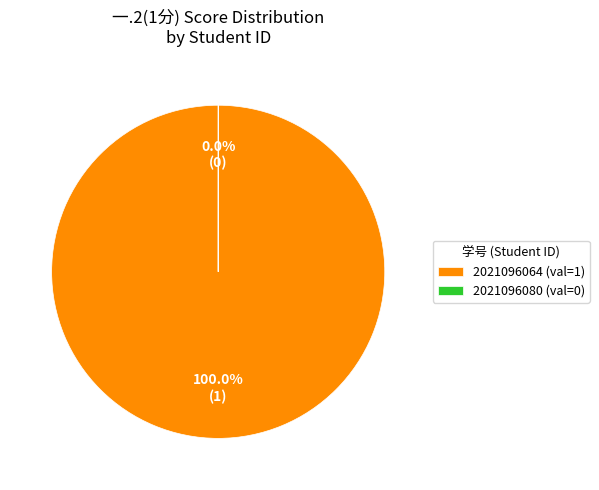

Is there a majority slice in this chart?

Yes